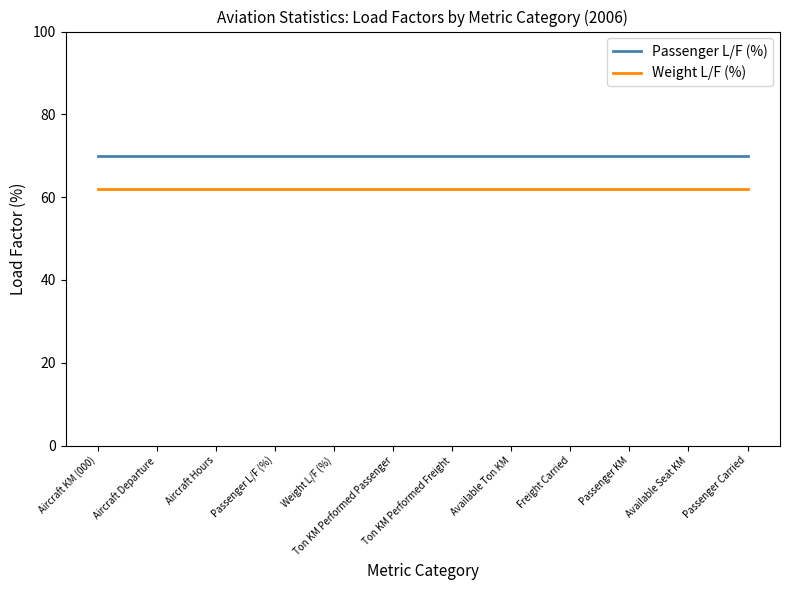

List the series in order of their peak value, highest first.

Passenger L/F (%), Weight L/F (%)